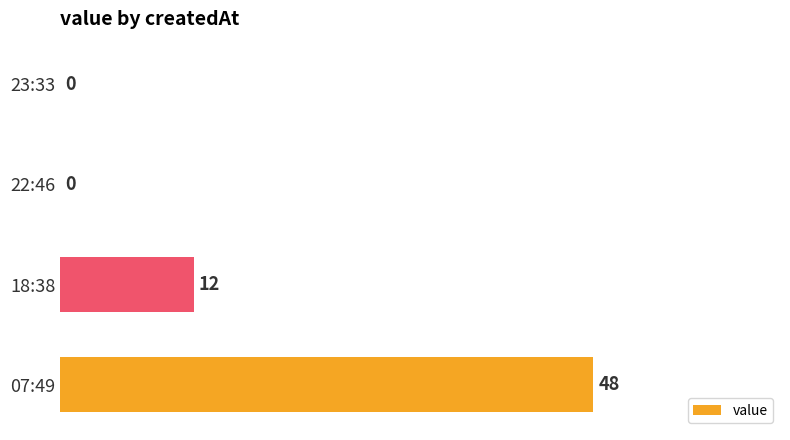

Is it true that the value at 18:38 is 12?

True